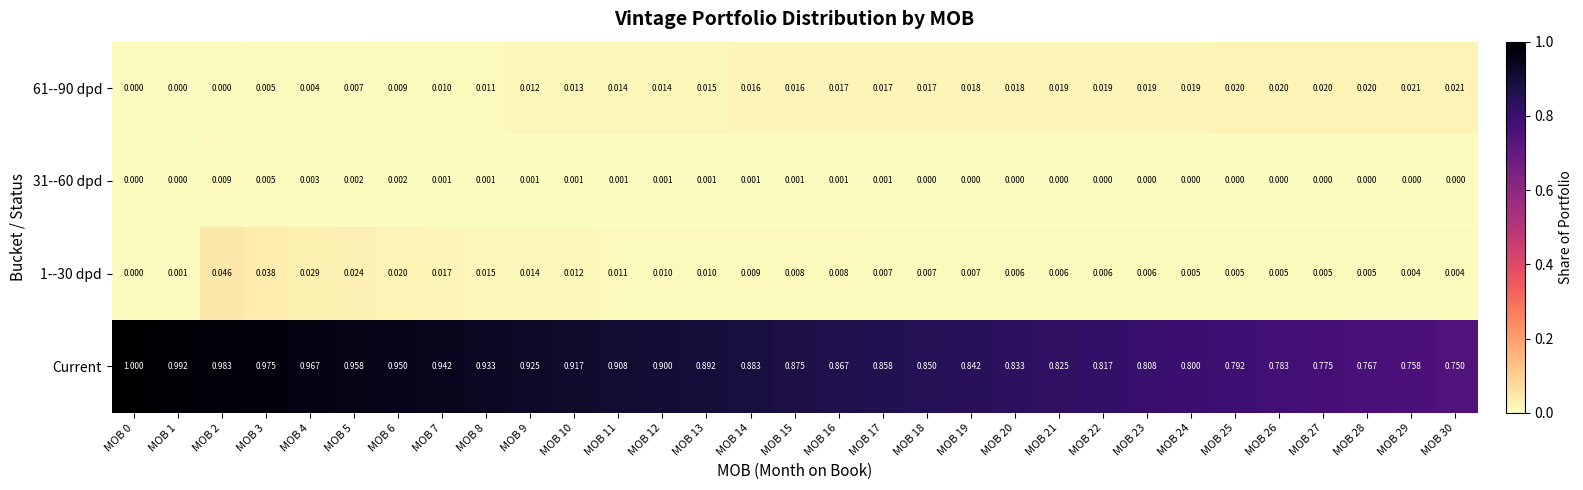

Is the value of 61--90 dpd at MOB 14 greater than the value of Current at MOB 4?

No